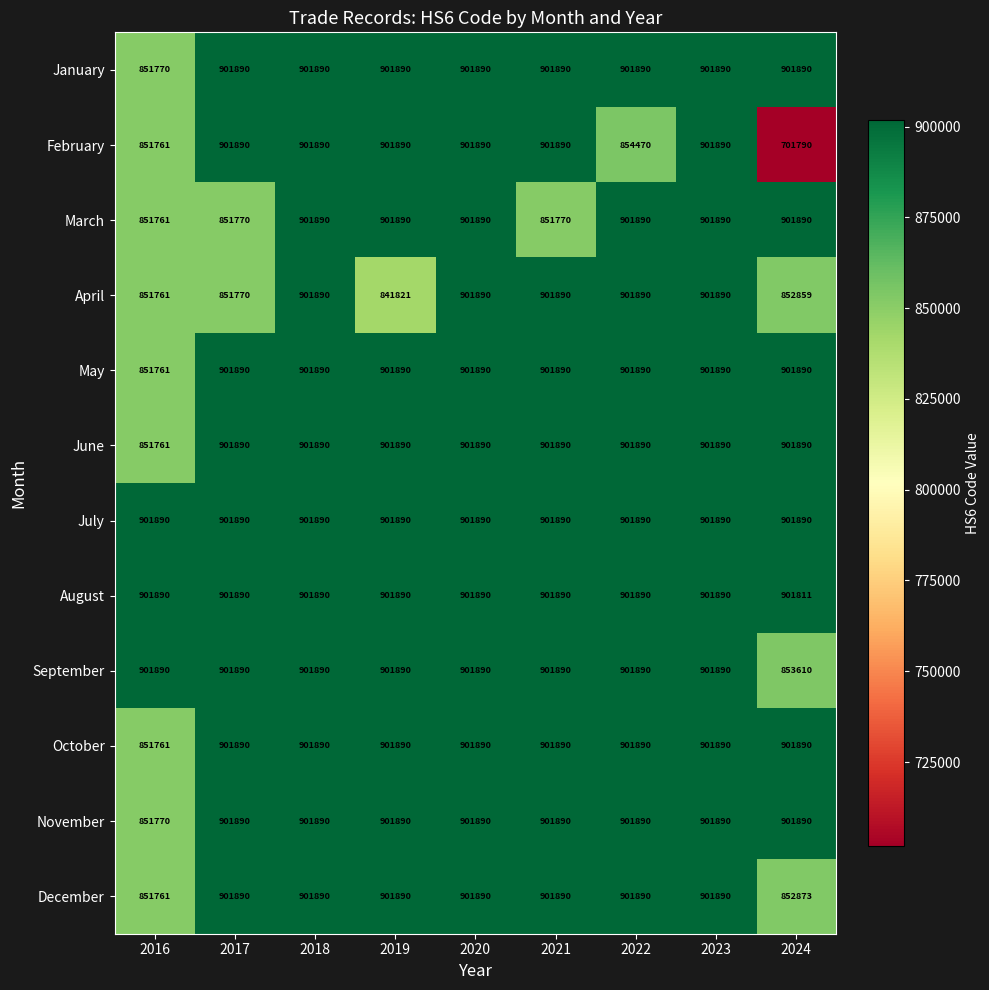

The December series shows 901890 at 2020. True or false?

True